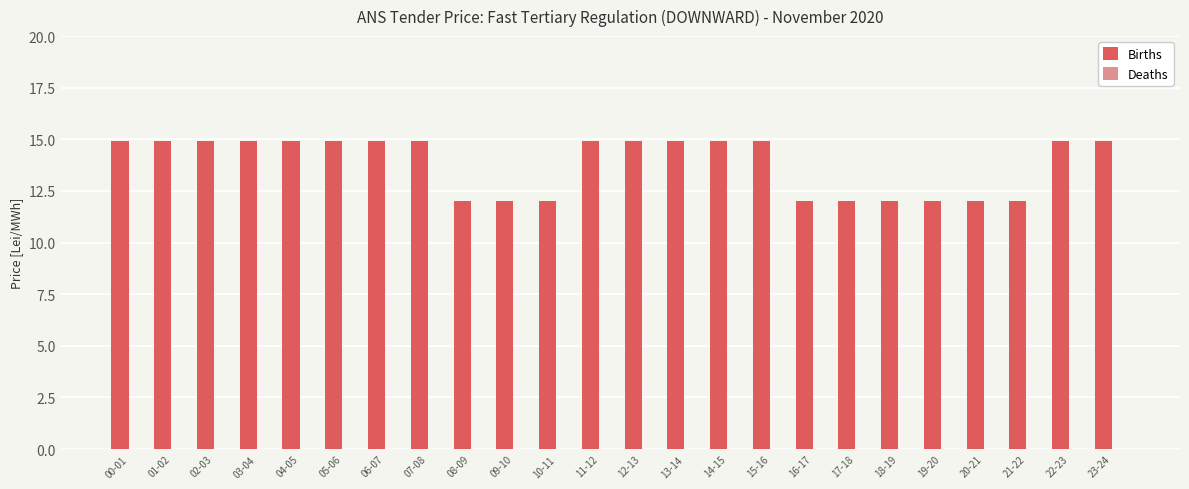

What is the value of the 12th bar from the left?

14.9